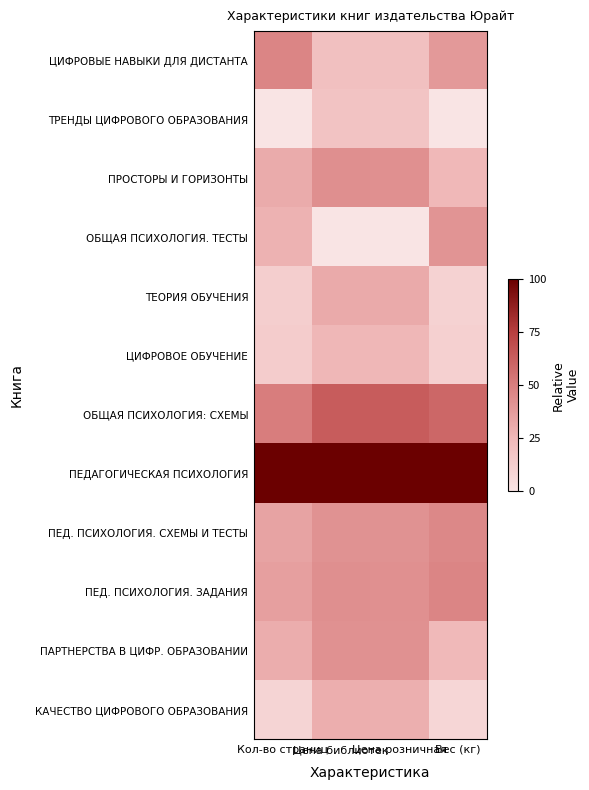

Reading left to right, what are all the values shown in this chart?

ЦИФРОВЫЕ НАВЫКИ ДЛЯ ДИСТАНТА: Кол-во страниц=47.2	Цена библиотек=20.5	Цена розничная=20.5	Вес (кг)=38.5
ТРЕНДЫ ЦИФРОВОГО ОБРАЗОВАНИЯ: Кол-во страниц=0.0	Цена библиотек=18.4	Цена розничная=18.1	Вес (кг)=0.0
ПРОСТОРЫ И ГОРИЗОНТЫ: Кол-во страниц=30.5	Цена библиотек=42.6	Цена розничная=42.6	Вес (кг)=24.9
ОБЩАЯ ПСИХОЛОГИЯ. ТЕСТЫ: Кол-во страниц=27.7	Цена библиотек=0.0	Цена розничная=0.0	Вес (кг)=40.6
ТЕОРИЯ ОБУЧЕНИЯ: Кол-во страниц=12.3	Цена библиотек=31.0	Цена розничная=31.1	Вес (кг)=10.1
ЦИФРОВОЕ ОБУЧЕНИЕ: Кол-во страниц=13.6	Цена библиотек=25.2	Цена розничная=25.3	Вес (кг)=11.1
ОБЩАЯ ПСИХОЛОГИЯ: СХЕМЫ: Кол-во страниц=50.5	Цена библиотек=63.7	Цена розничная=63.6	Вес (кг)=59.2
ПЕДАГОГИЧЕСКАЯ ПСИХОЛОГИЯ: Кол-во страниц=100.0	Цена библиотек=100.0	Цена розничная=100.0	Вес (кг)=100.0
ПЕД. ПСИХОЛОГИЯ. СХЕМЫ И ТЕСТЫ: Кол-во страниц=34.1	Цена библиотек=41.5	Цена розничная=41.6	Вес (кг)=45.8
ПЕД. ПСИХОЛОГИЯ. ЗАДАНИЯ: Кол-во страниц=35.9	Цена библиотек=42.6	Цена розничная=42.6	Вес (кг)=47.2
ПАРТНЕРСТВА В ЦИФР. ОБРАЗОВАНИИ: Кол-во страниц=29.5	Цена библиотек=42.1	Цена розничная=42.1	Вес (кг)=24.0
КАЧЕСТВО ЦИФРОВОГО ОБРАЗОВАНИЯ: Кол-во страниц=9.2	Цена библиотек=28.9	Цена розничная=28.7	Вес (кг)=7.5